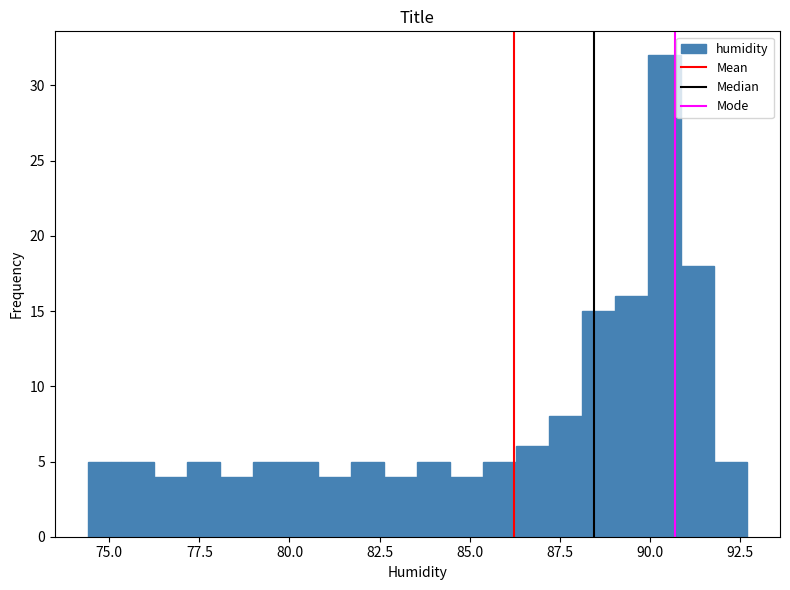

Read against the x-axis, roughly where is the centre of the tallest bar?

90.5